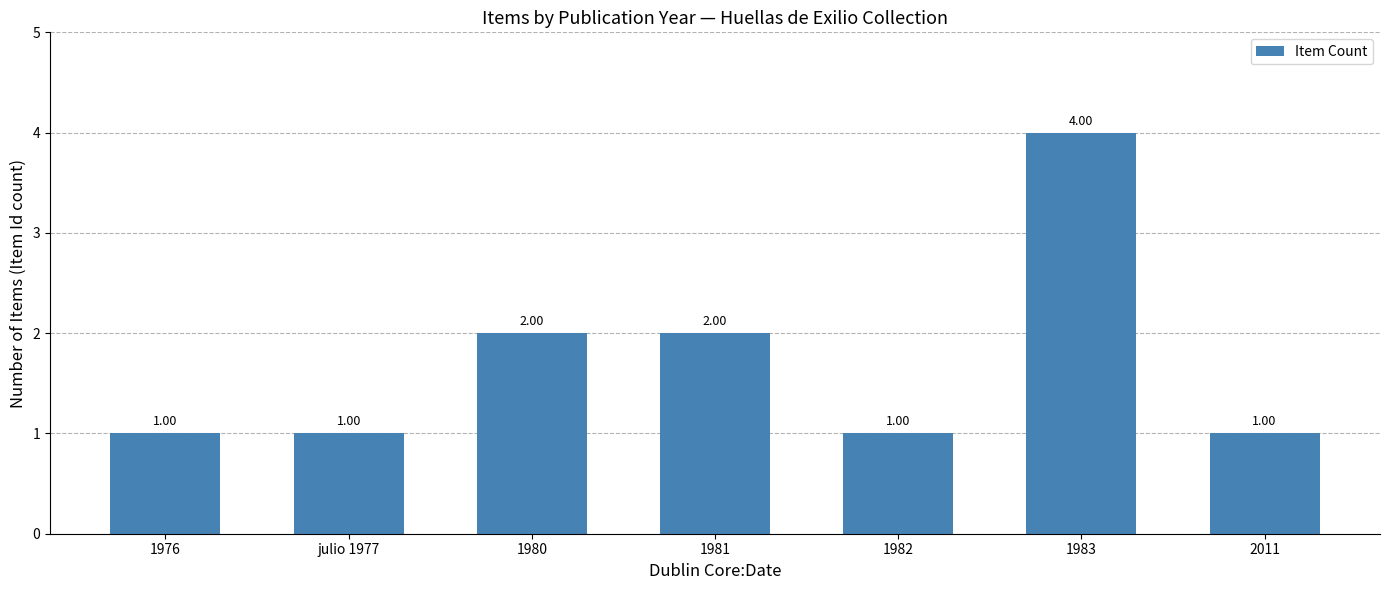

What is the difference between the values at 1981 and 1982?

1